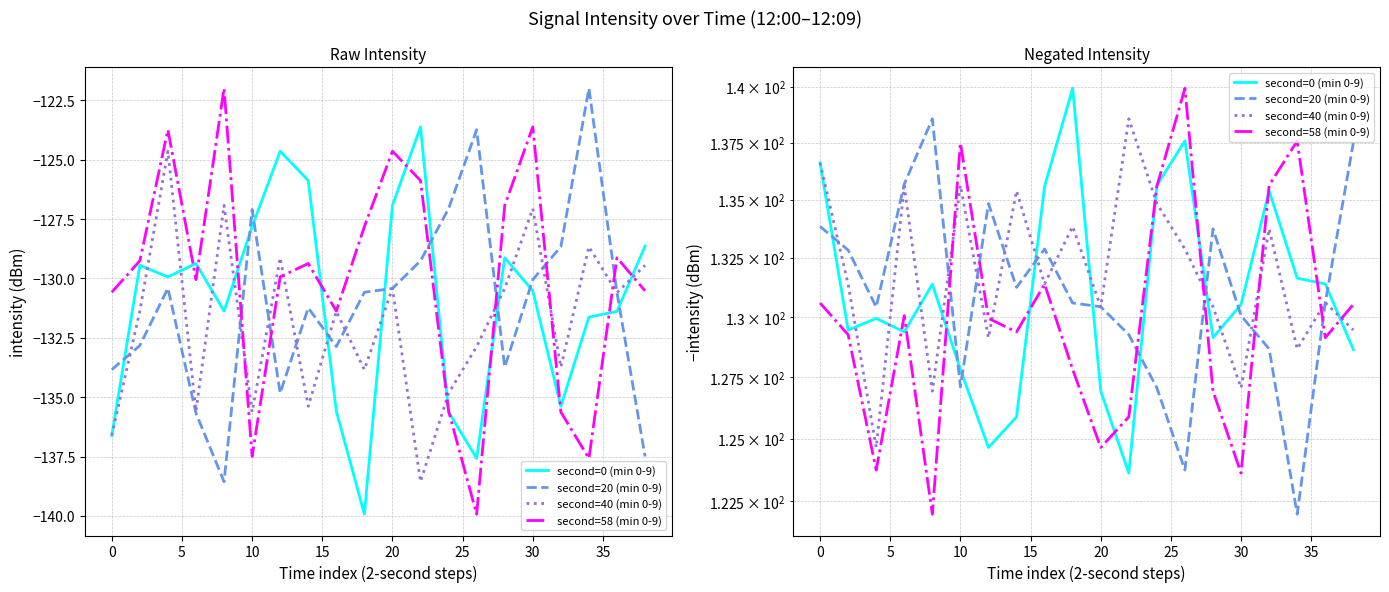

What is the smallest value displayed?

122.0